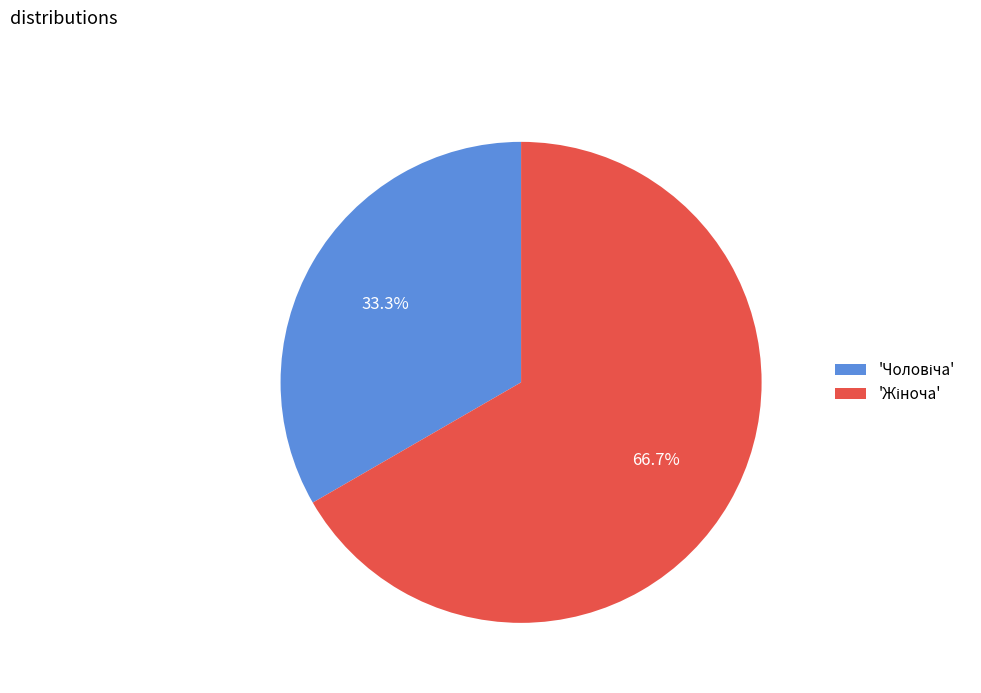

Count the number of slices in the pie.

2